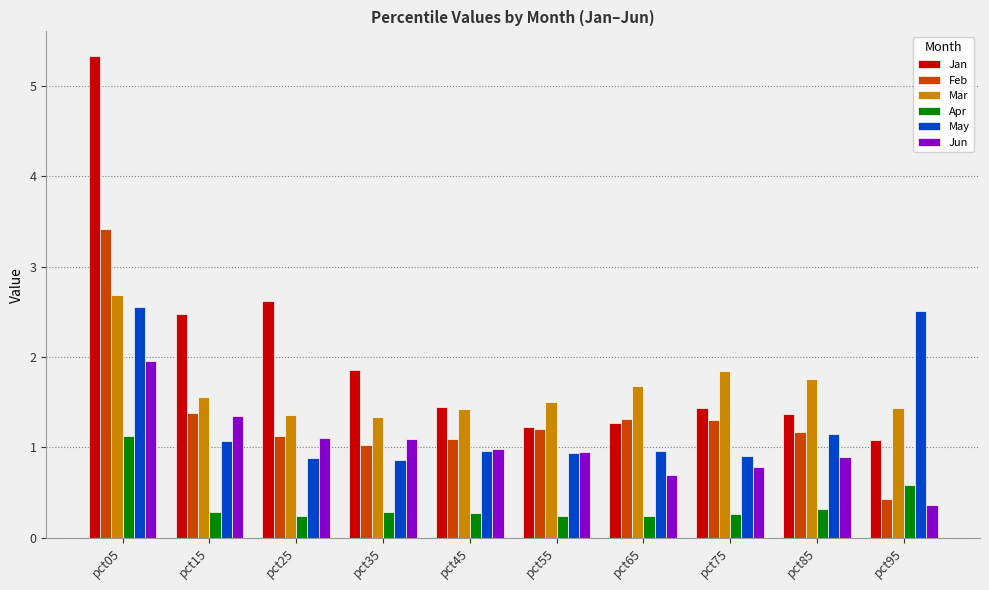

Between pct15 and pct35, which series saw the biggest shift?

Jan